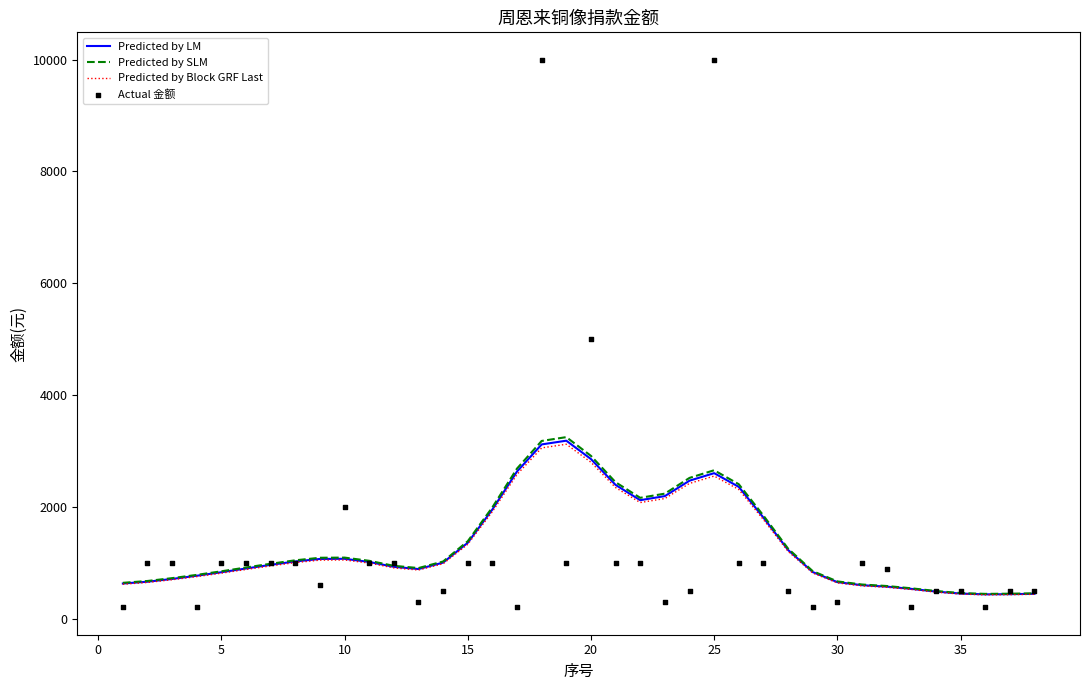

What is the highest value of the Predicted by LM series?

3182.4